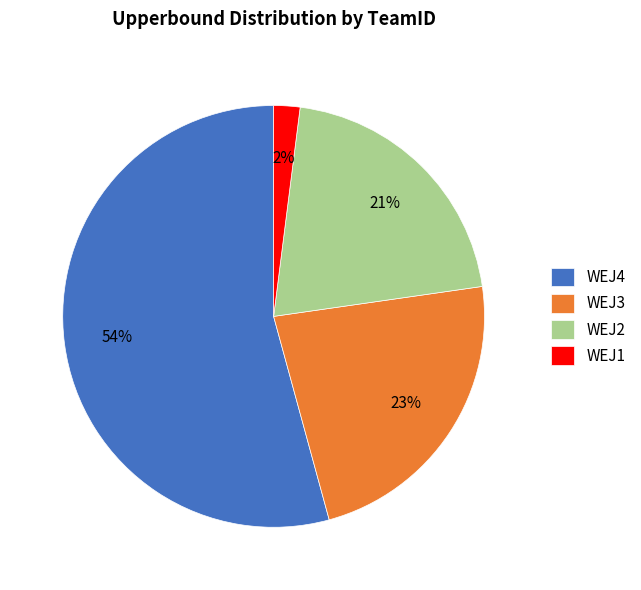

To the nearest percent, what is the difference between the WEJ3 and WEJ4 slice percentages?

31%